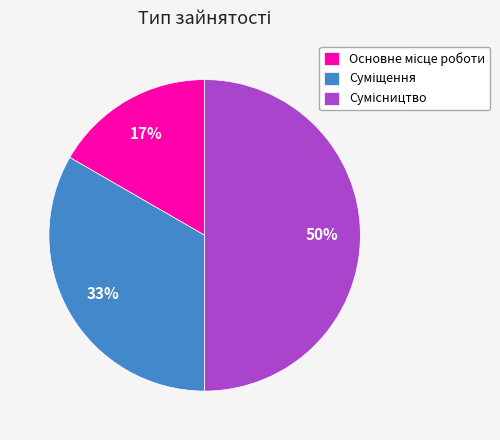

To the nearest percent, what is the difference between the largest and smallest slice percentages?

33%